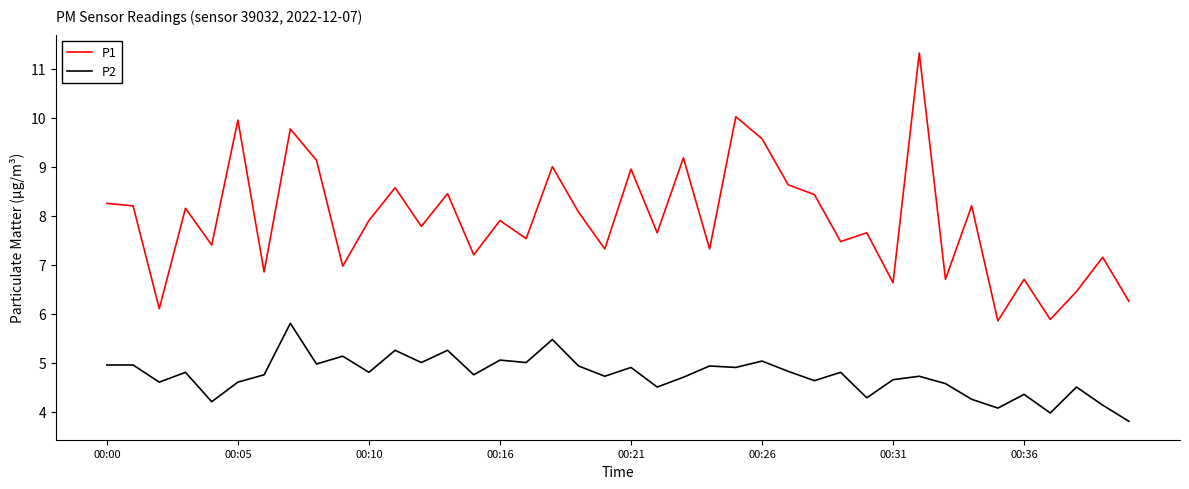

What is the average value of the P2 series?

4.7